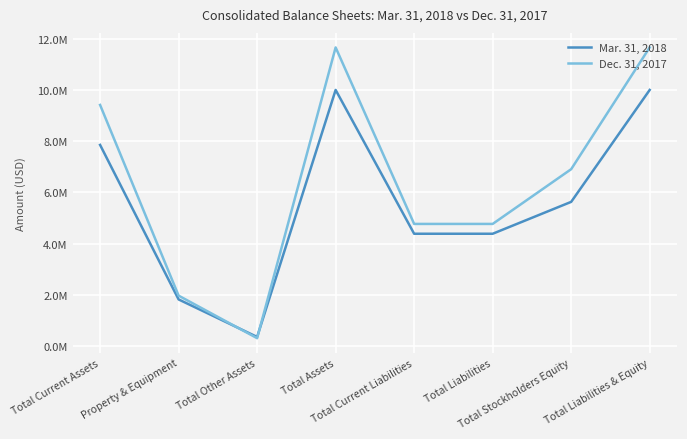

Is the value of Mar. 31, 2018 at Property & Equipment greater than the value of Dec. 31, 2017 at Total Assets?

No